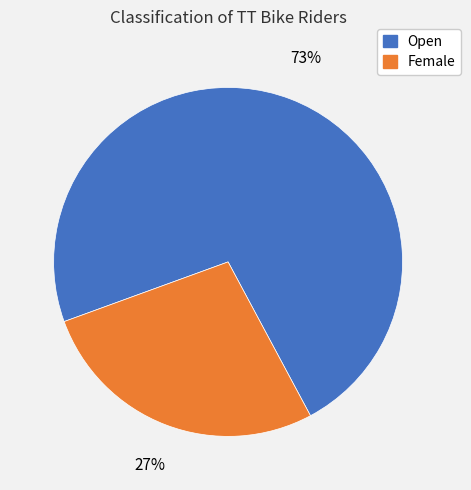

Is the sum of Female and Open greater than half?

Yes